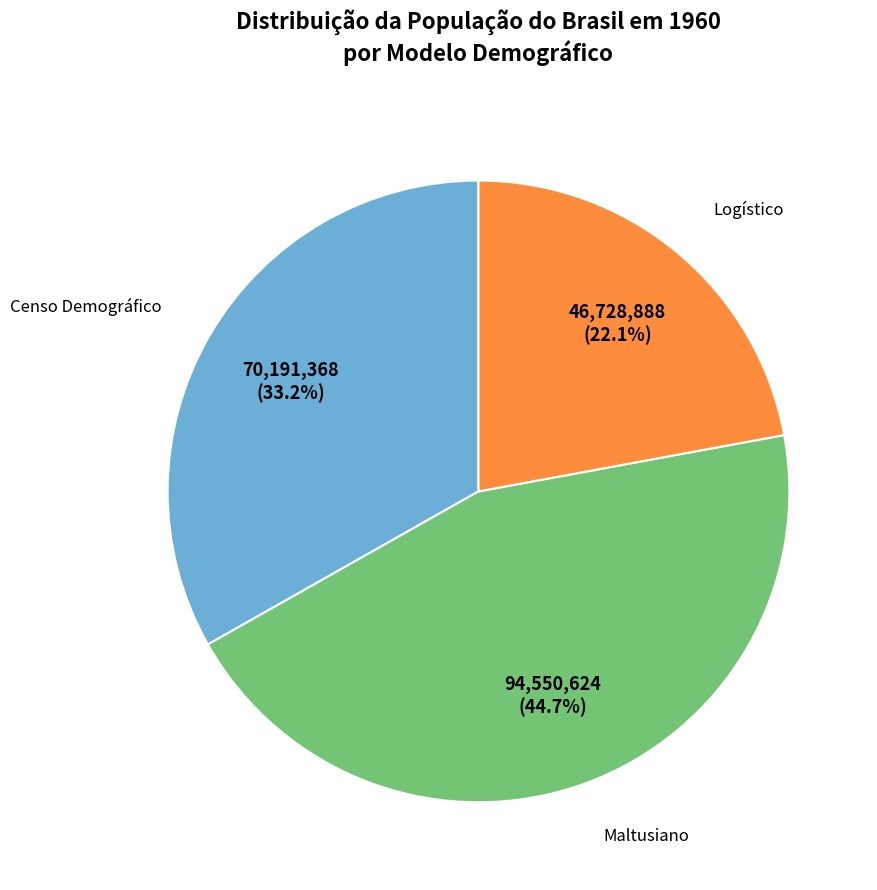

How many segments does this pie chart have?

3